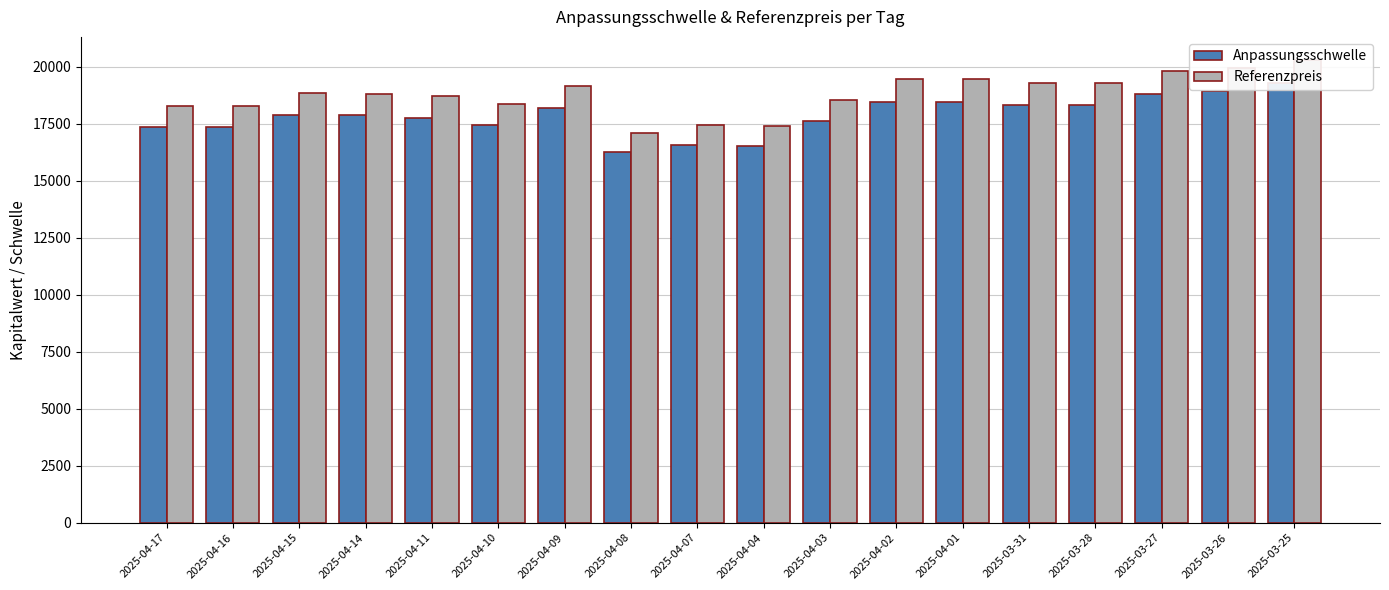

Between 2025-04-09 and 2025-03-28, which is larger?

2025-03-28